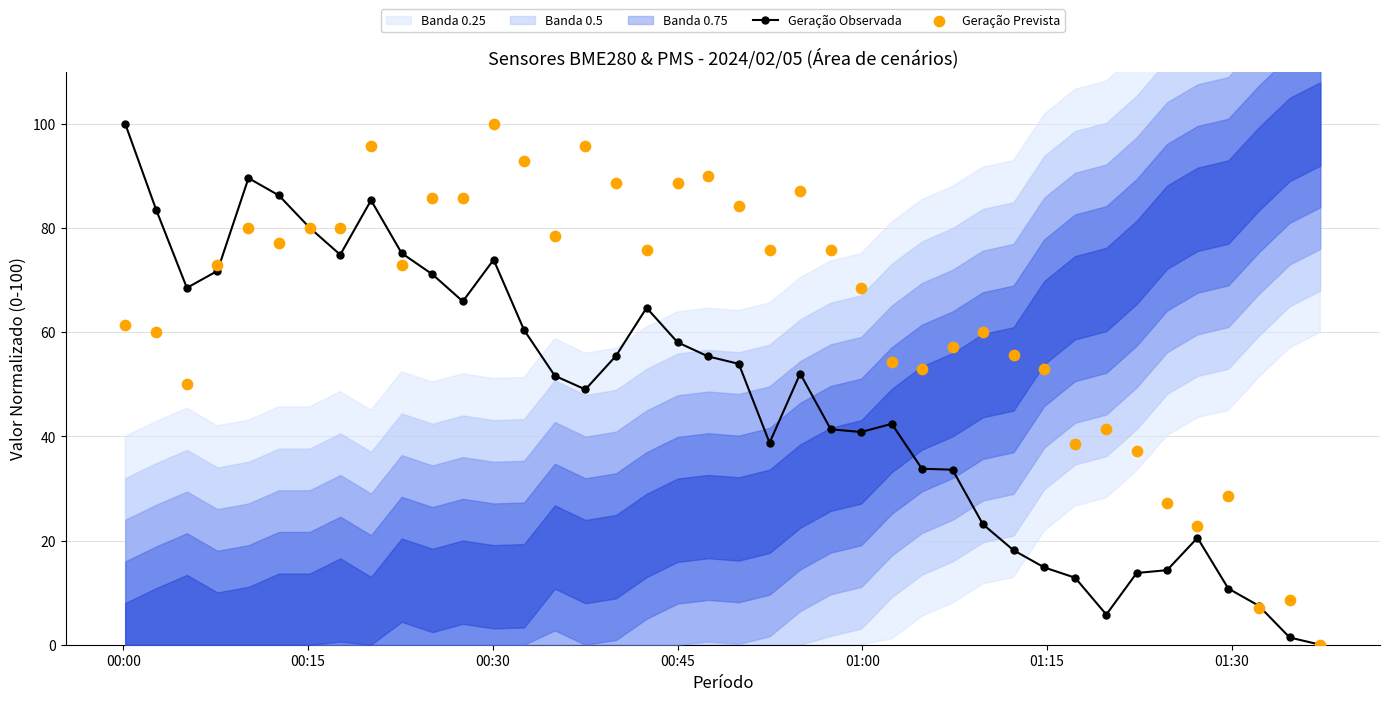

True or false: Geração Observada has more than 2 points higher than both neighbors.

True